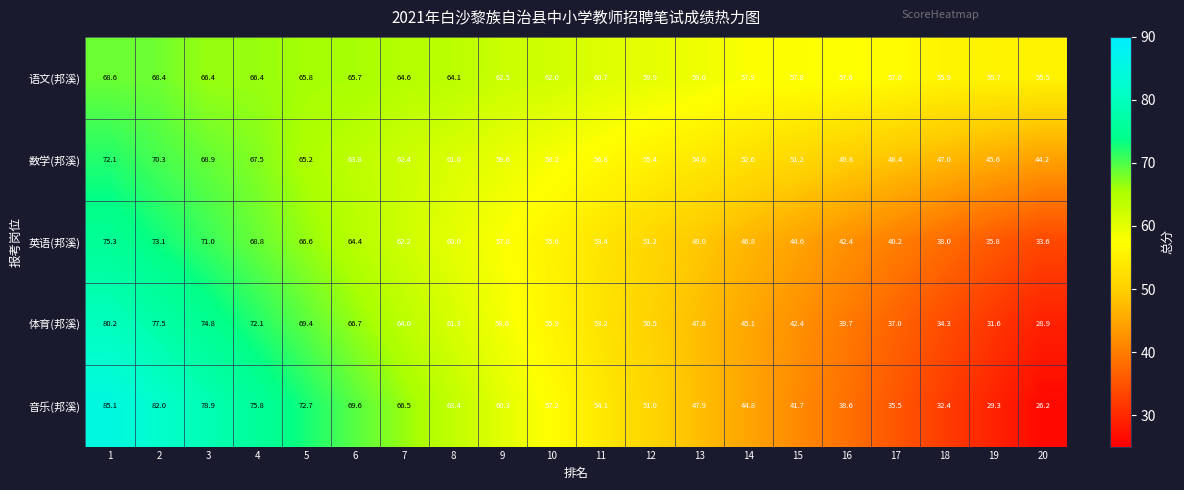

Rank the series by their maximum value, from highest to lowest.

音乐(邦溪), 体育(邦溪), 英语(邦溪), 数学(邦溪), 语文(邦溪)